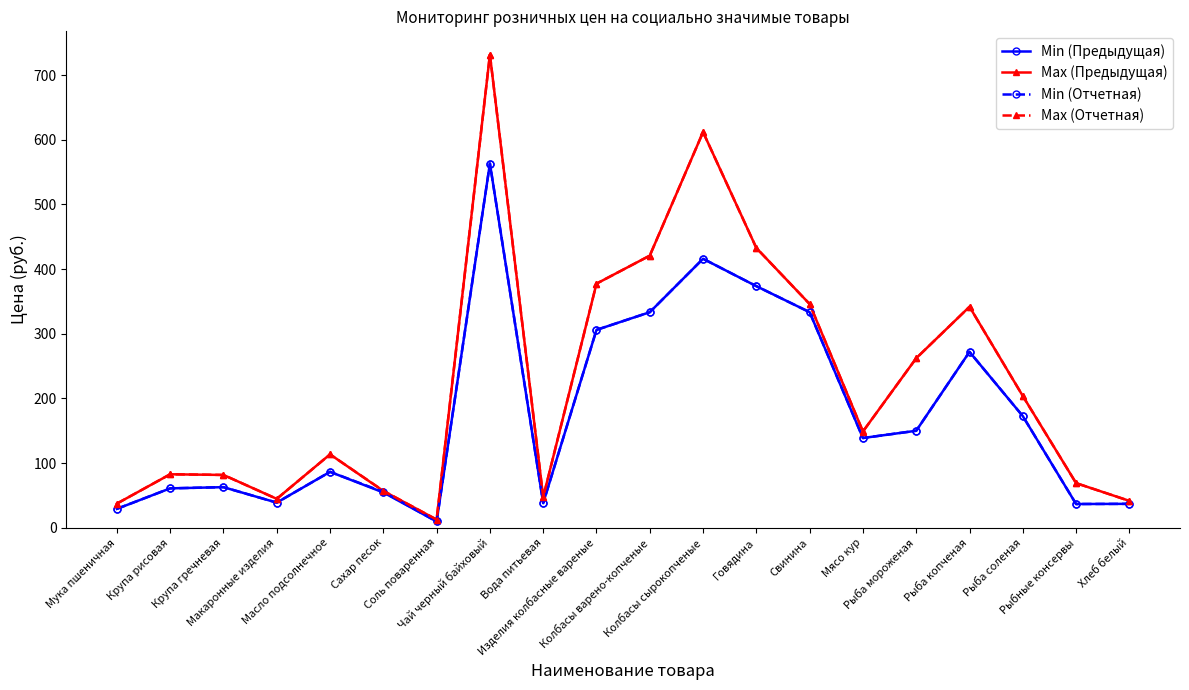

What is the sum of the Max (Предыдущая) values at Колбасы варено-копченые and Мясо кур?

569.7